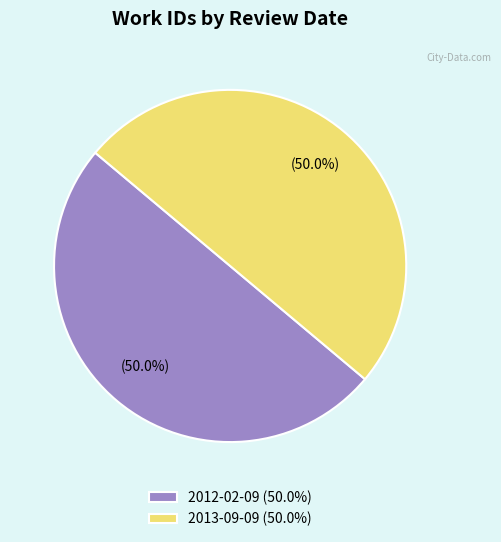

Is it true that 2013-09-09 is 62% of the pie?

False